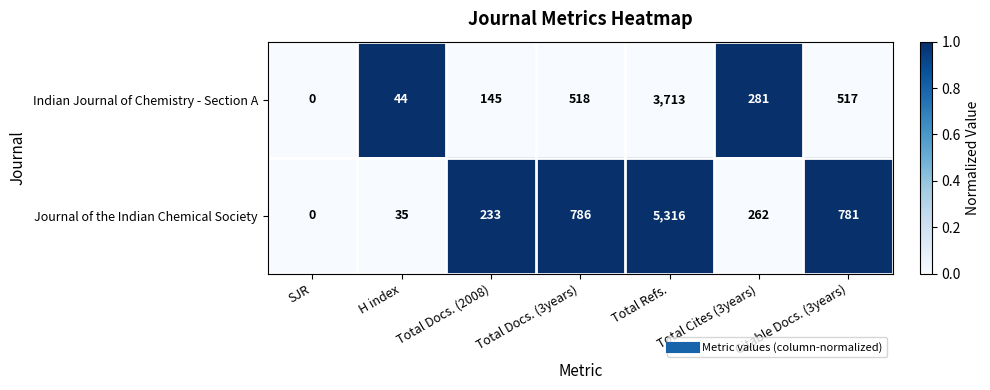

What is the difference between the highest and lowest values at Total Docs. (2008)?

88